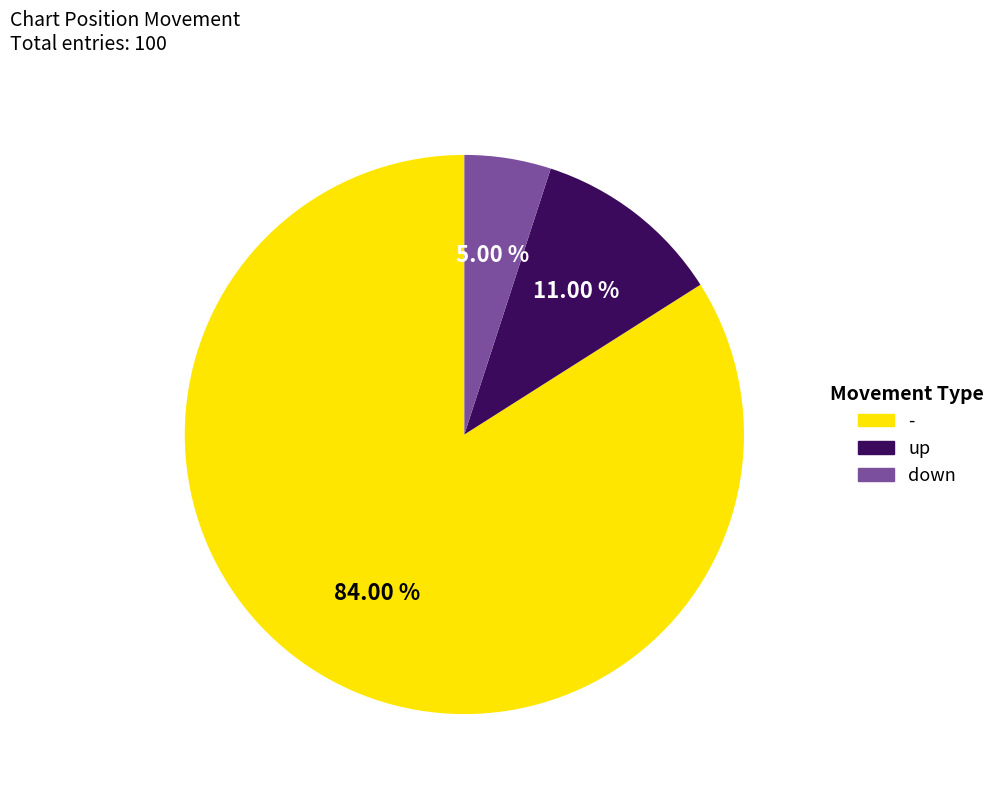

Count the number of slices in the pie.

3